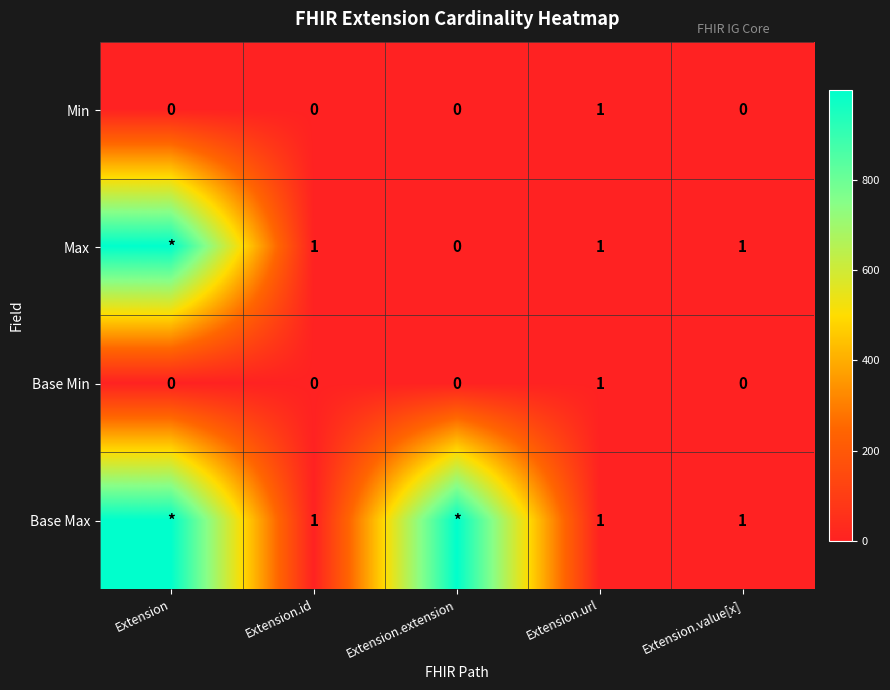

Is it true that Min equals 0 at Extension.value[x]?

True